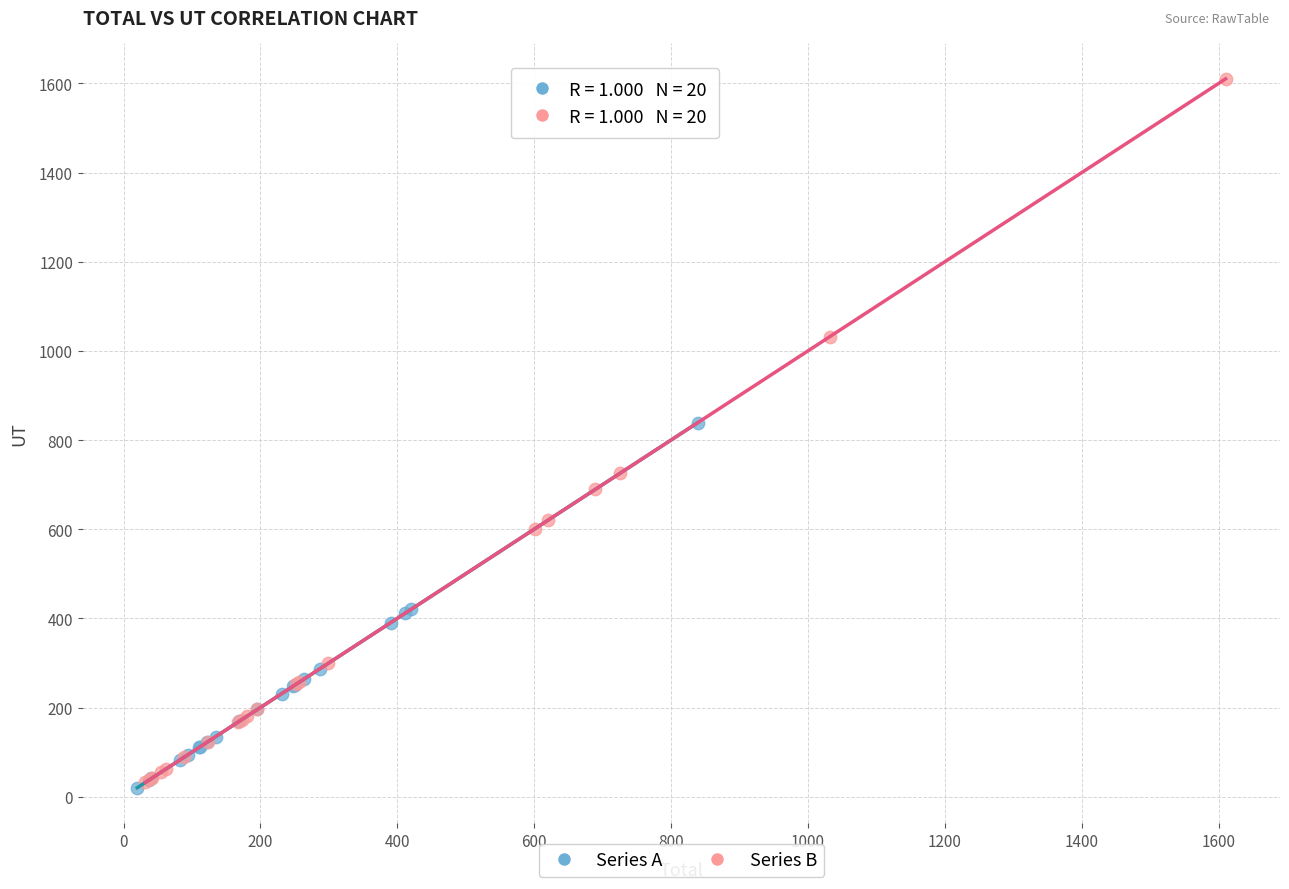

Which series reaches the maximum Y coordinate?

Series B